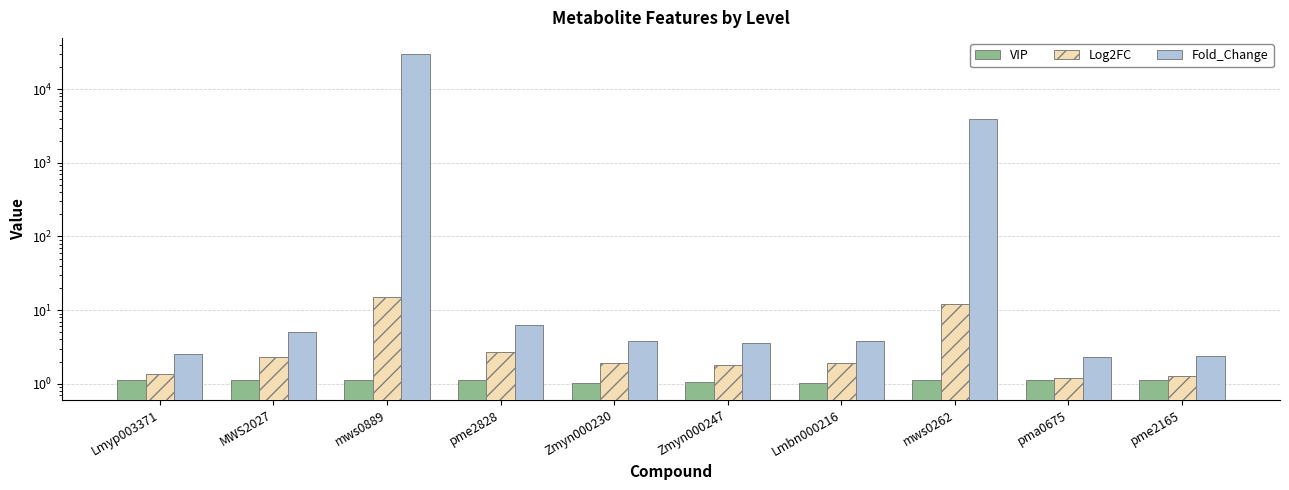

Does the chart contain any negative values?

No